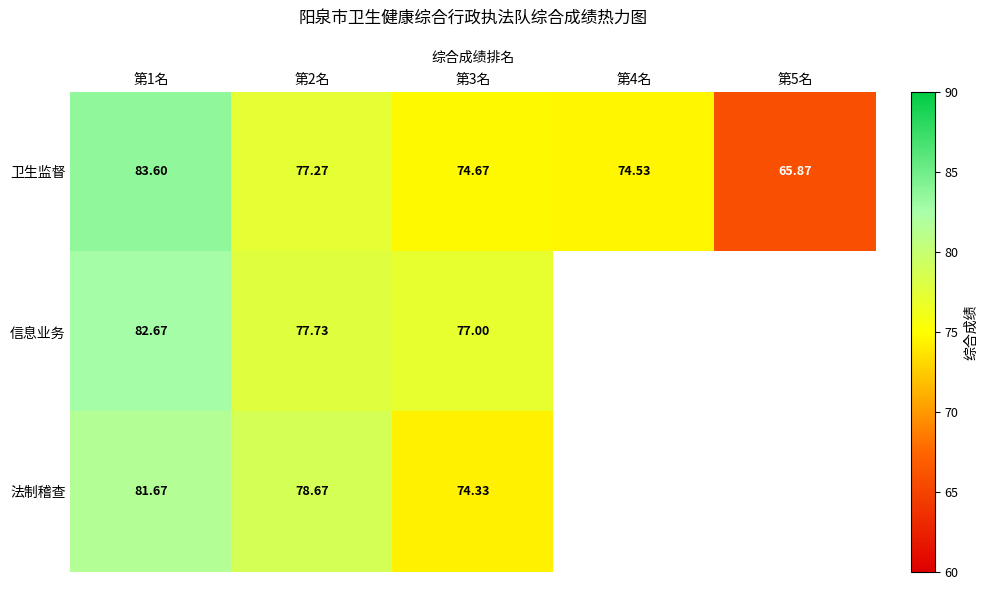

At 第1名, list the series in order from largest to smallest.

卫生监督, 信息业务, 法制稽查